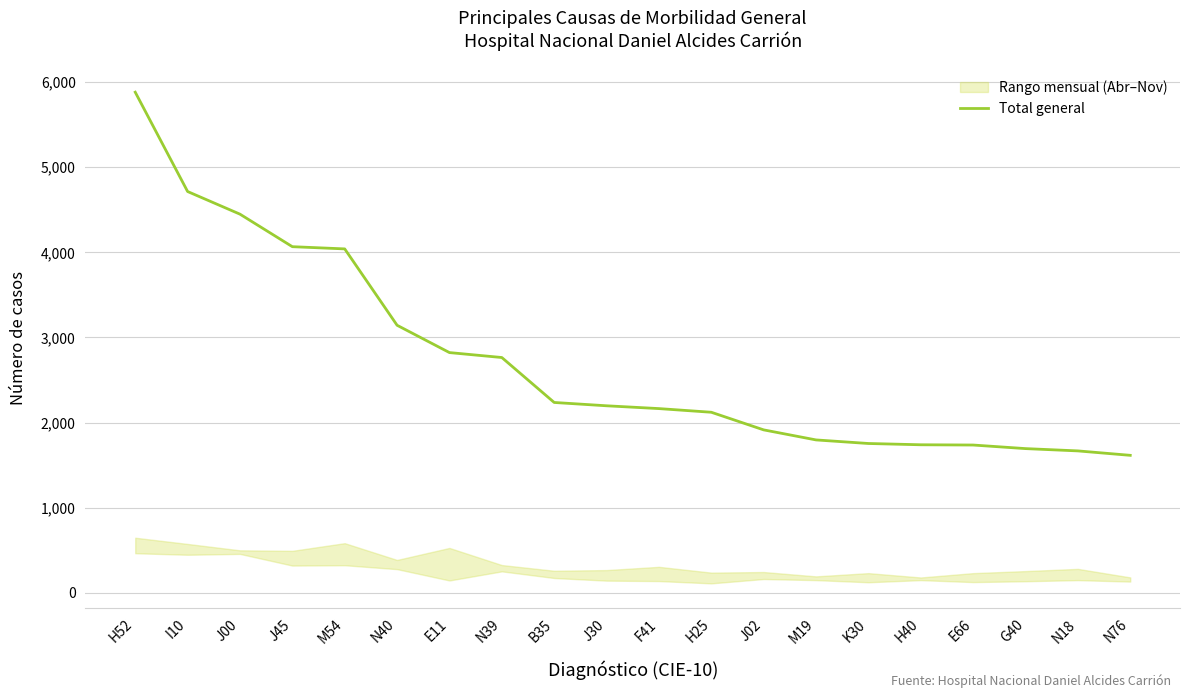

List the labels in order of value, smallest first.

N76, N18, G40, E66, H40, K30, M19, J02, H25, F41, J30, B35, N39, E11, N40, M54, J45, J00, I10, H52